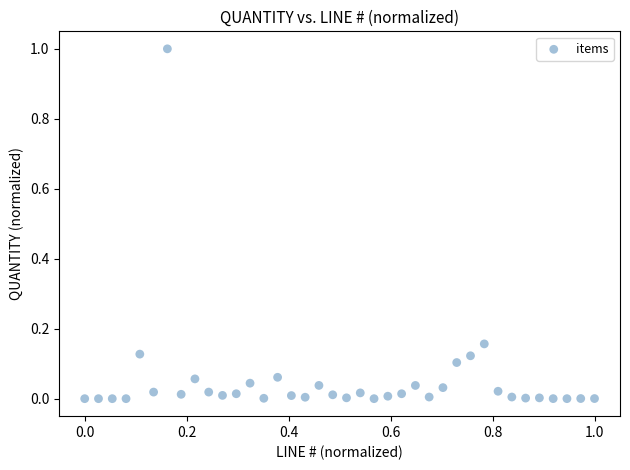

What is the range of X values (max minus min)?

1.0